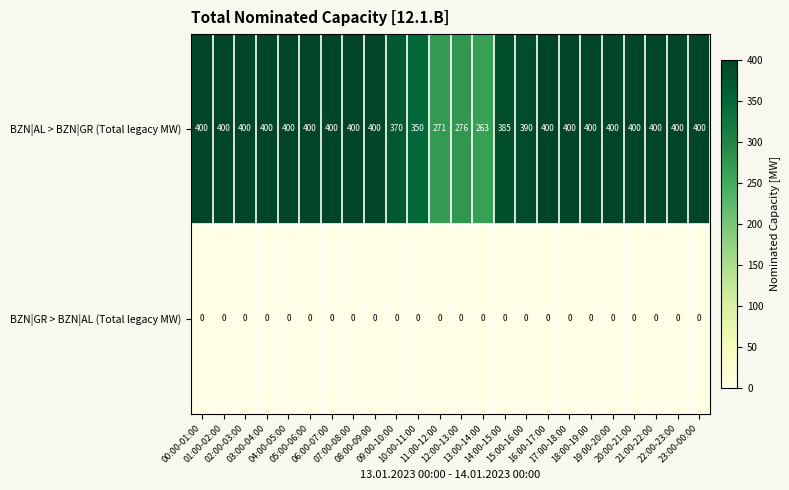

Count the number of data series in this chart.

2